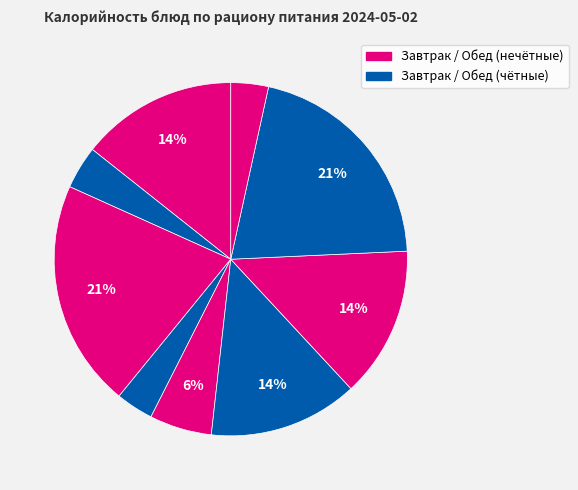

Is there a majority slice in this chart?

No